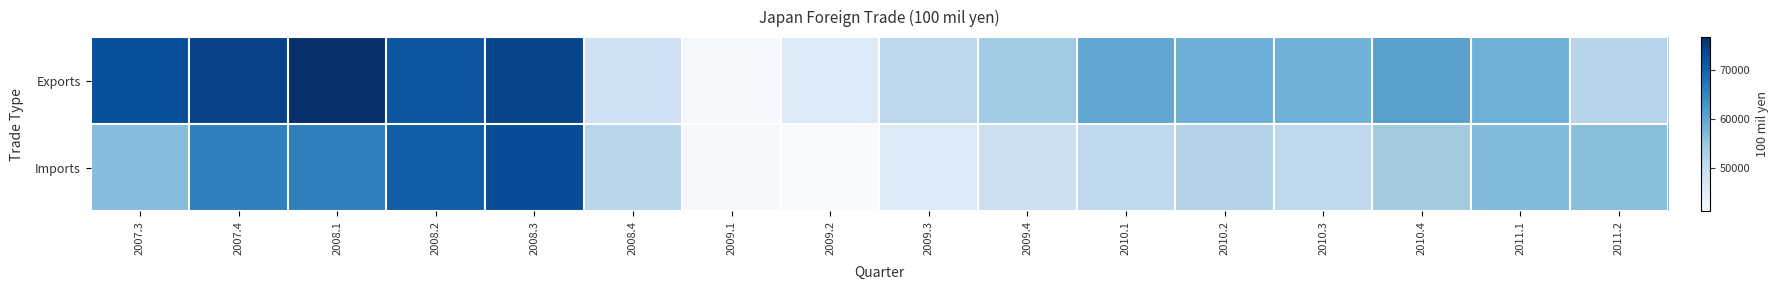

Which has a higher value, 2009.1 or 2010.1?

2010.1